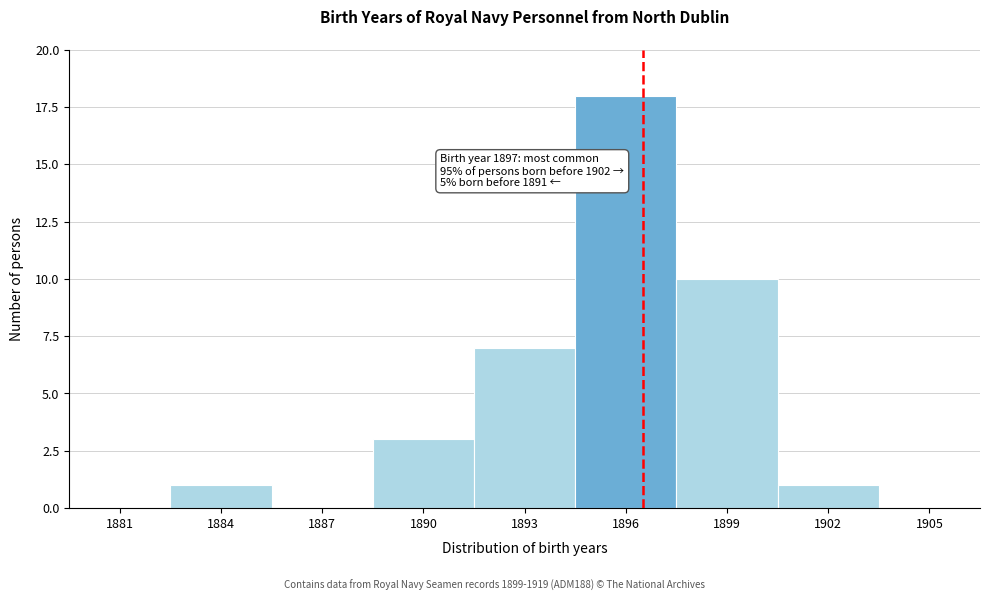

Reading left to right, extract all data points from this chart.

1881=0	1884=1	1887=0	1890=3	1893=7	1896=18	1899=10	1902=1	1905=0